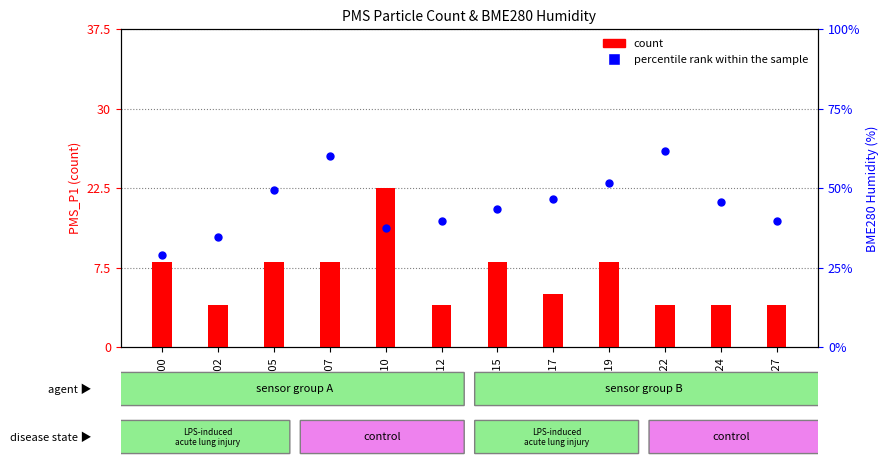

What is the total value across all series at 00:12?

37.8